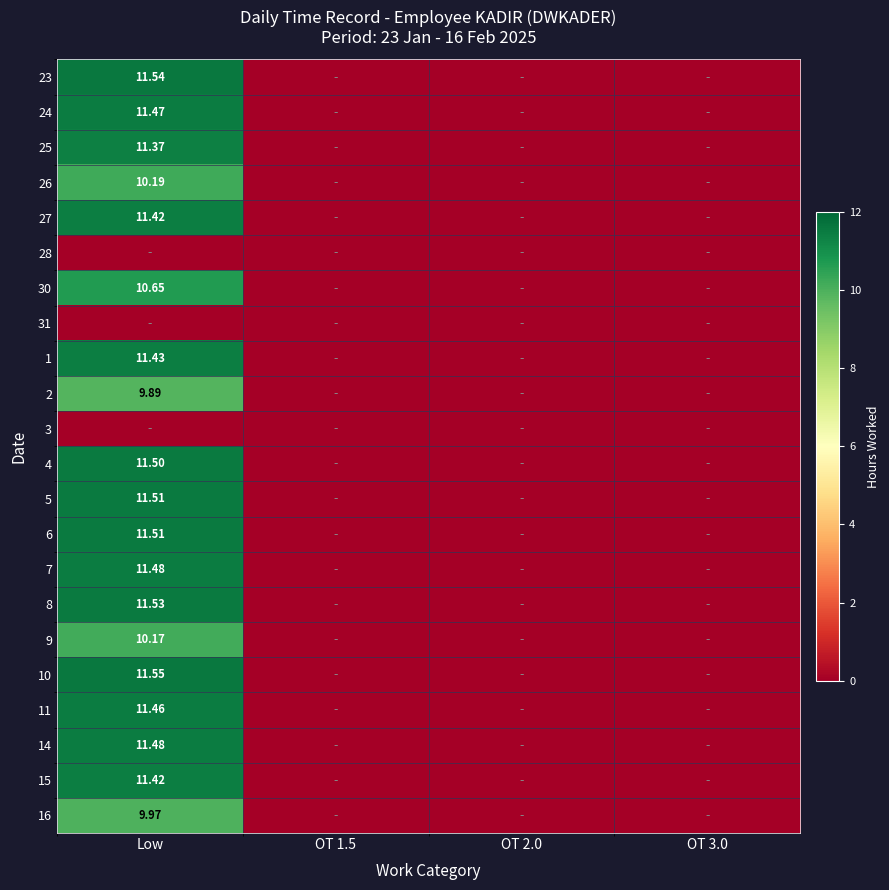

Rank the series by their maximum value, from lowest to highest.

28, 31, 3, 2, 16, 9, 26, 30, 25, 27, 15, 1, 11, 24, 7, 14, 4, 5, 6, 8, 23, 10